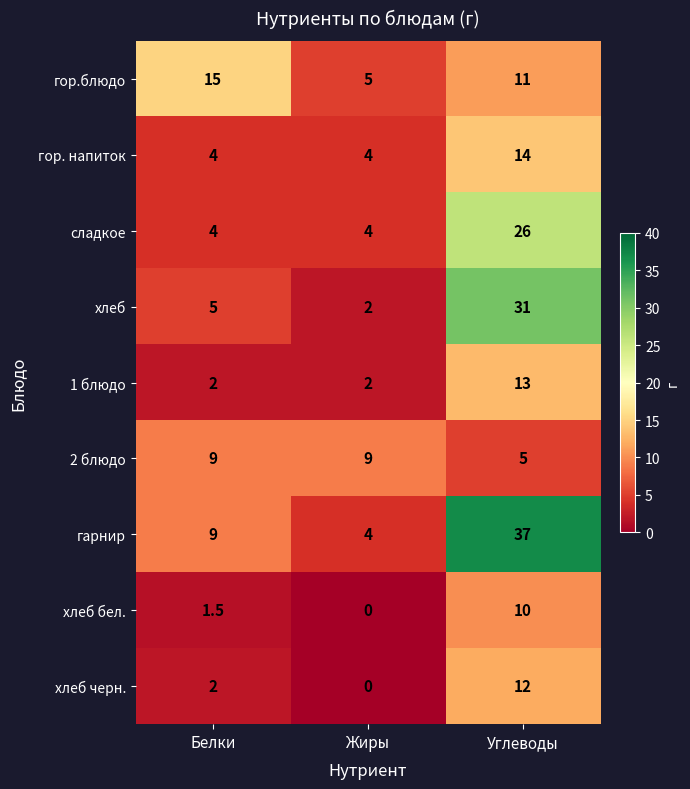

Which series has the largest range (max minus min)?

гарнир